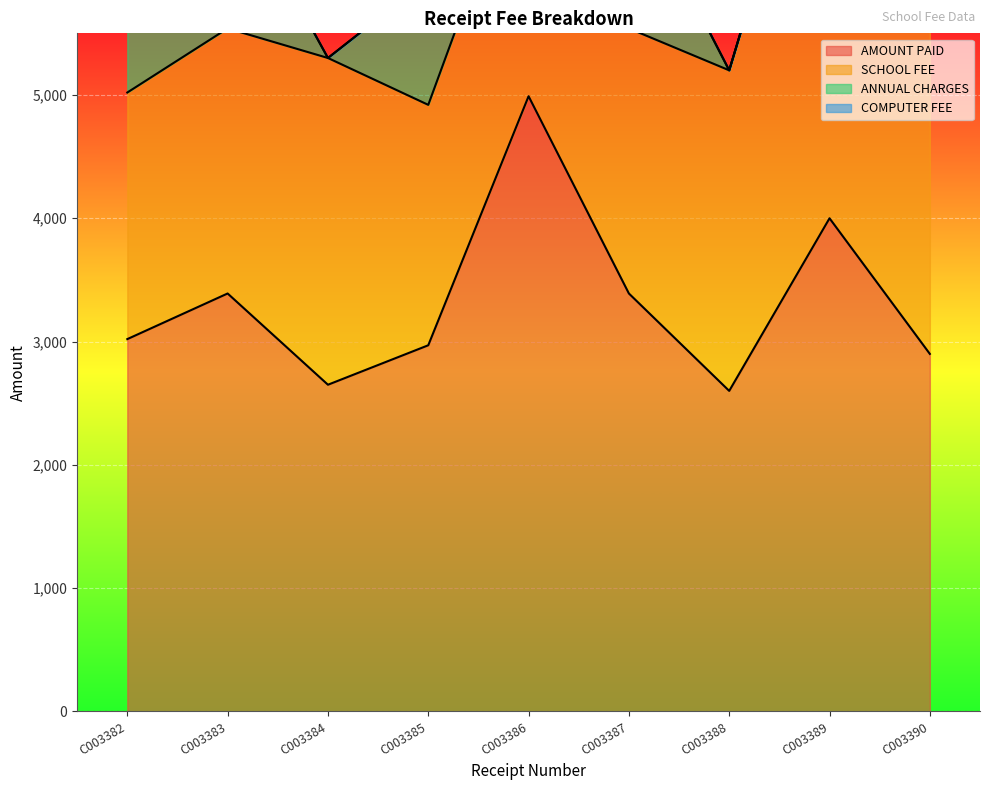

Which series has the largest total across all categories?

AMOUNT PAID